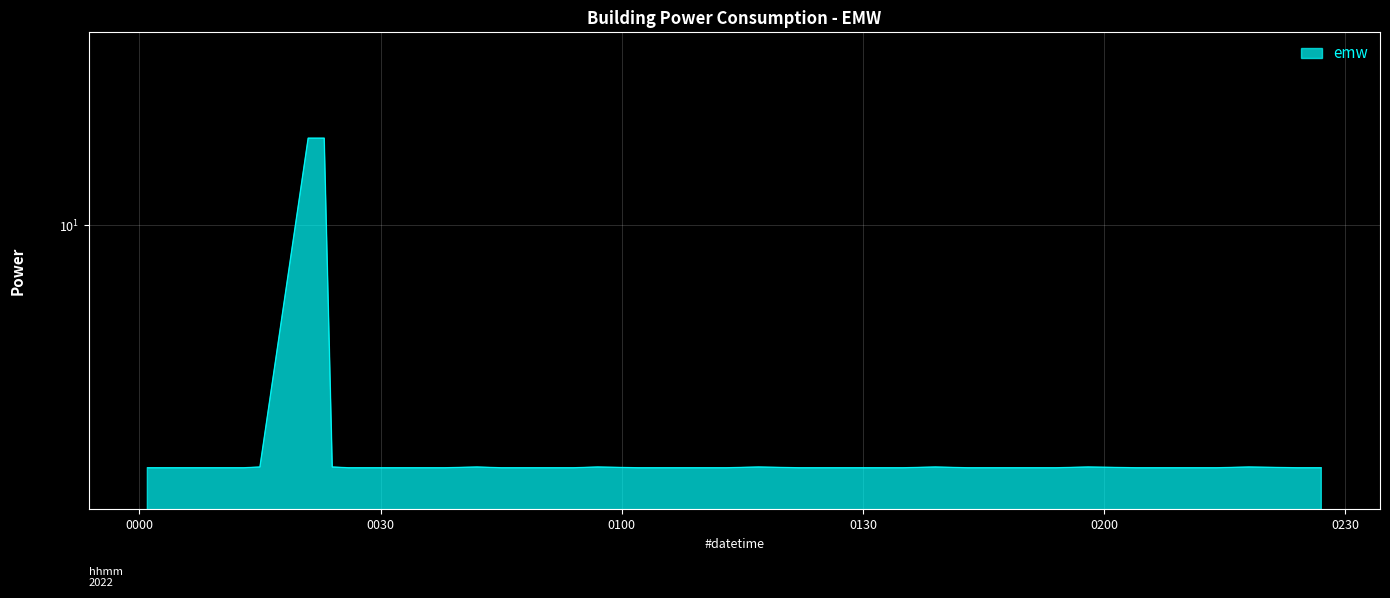

What position from the left is 2022-01-21T00:15:00?

5